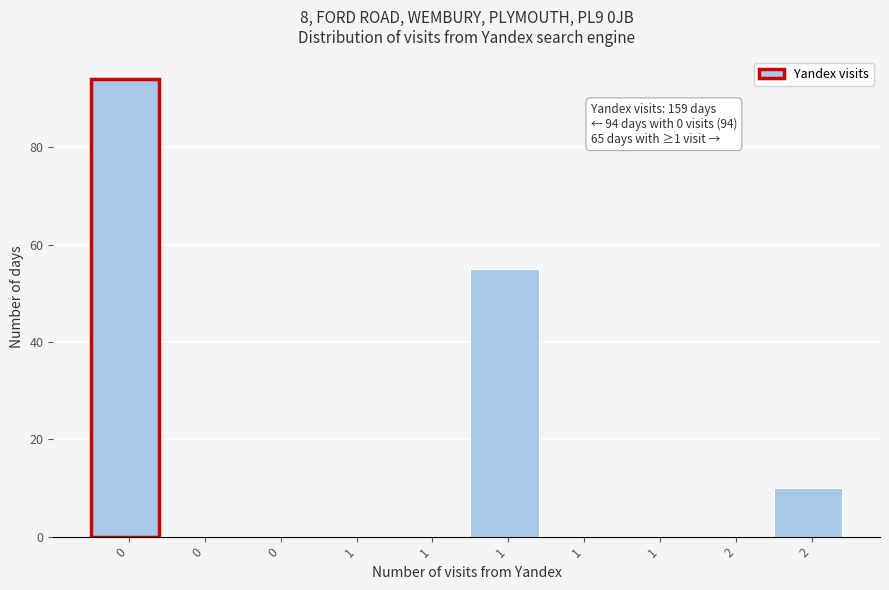

Are the bars horizontal?

No